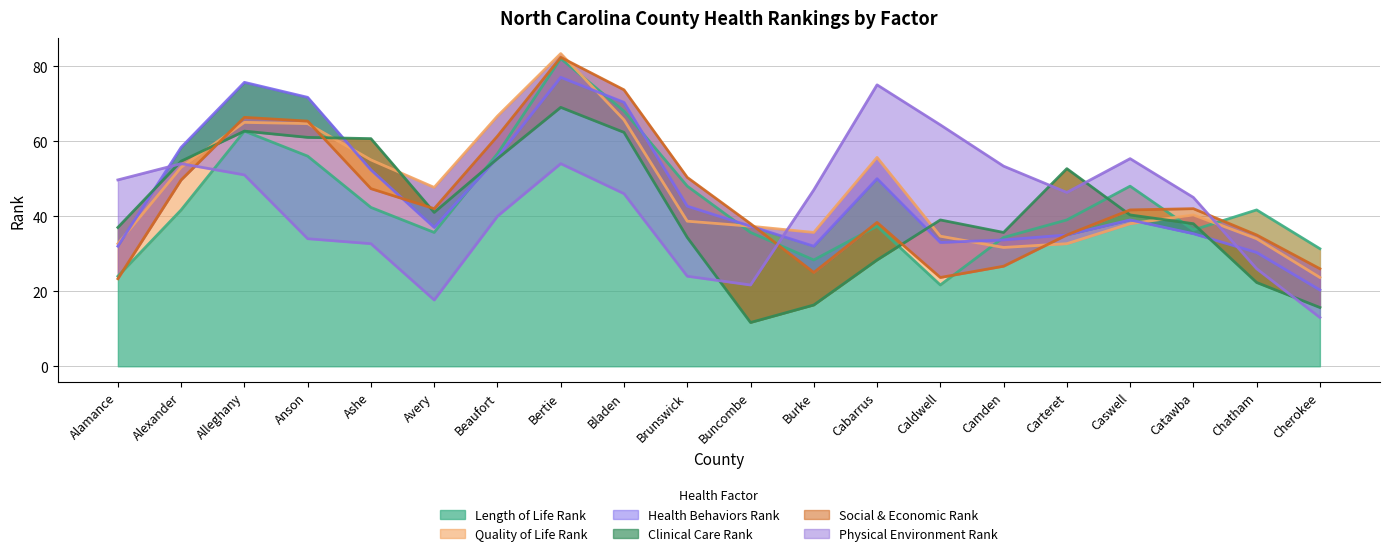

What position from the left is Anson?

4